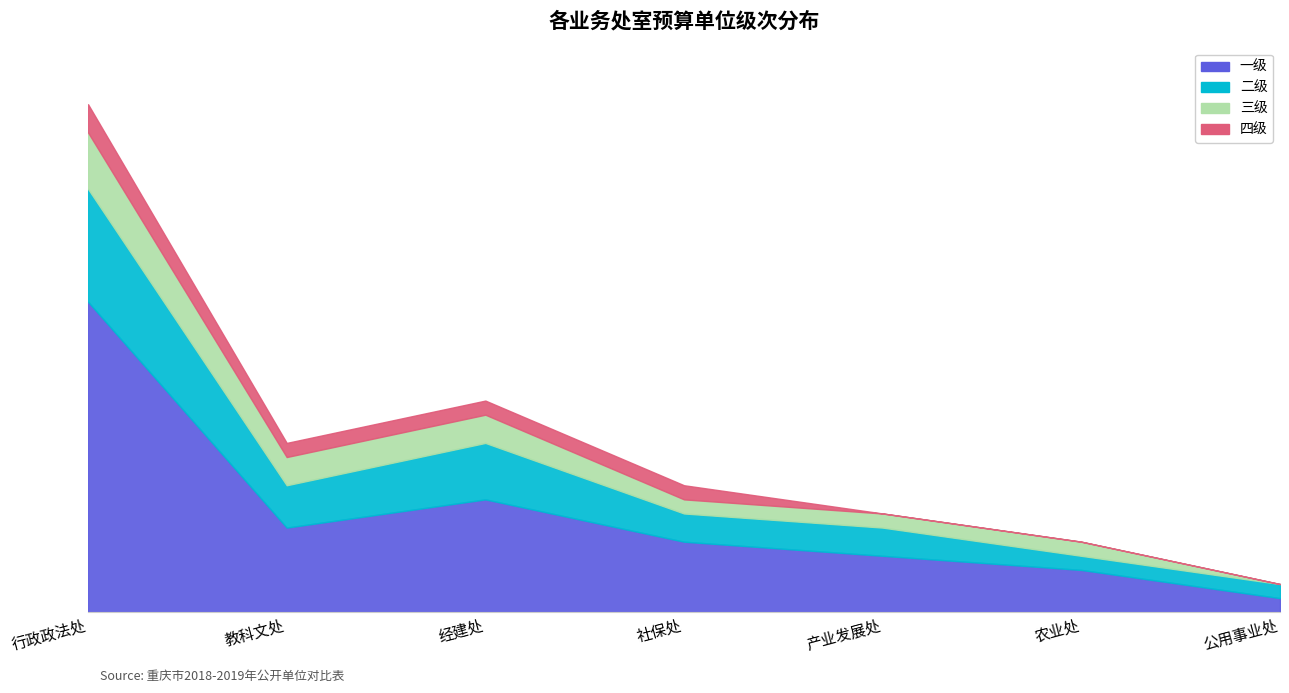

Is it true that 一级 equals 4 at 教科文处?

False